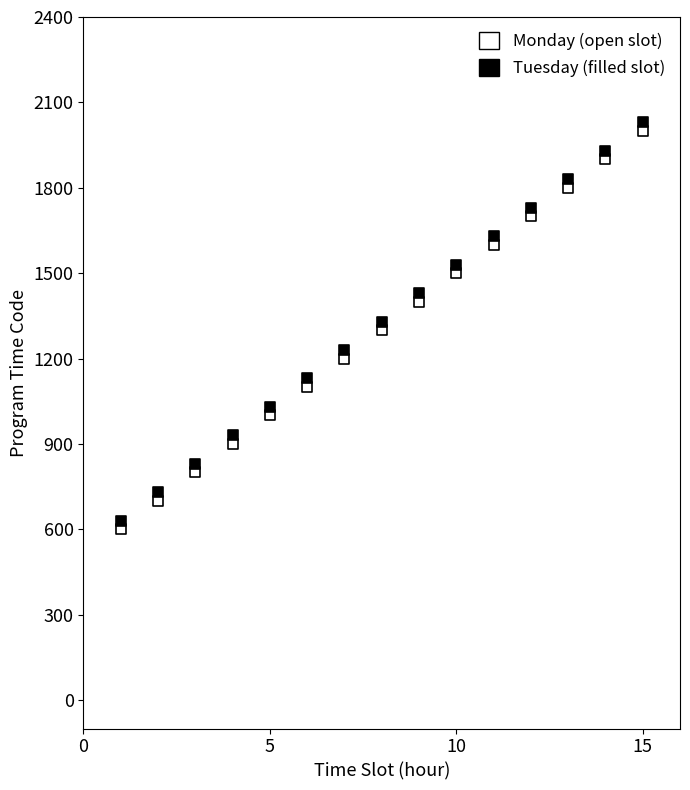

Across all data points, what is the range of Y values (max minus min)?

1430